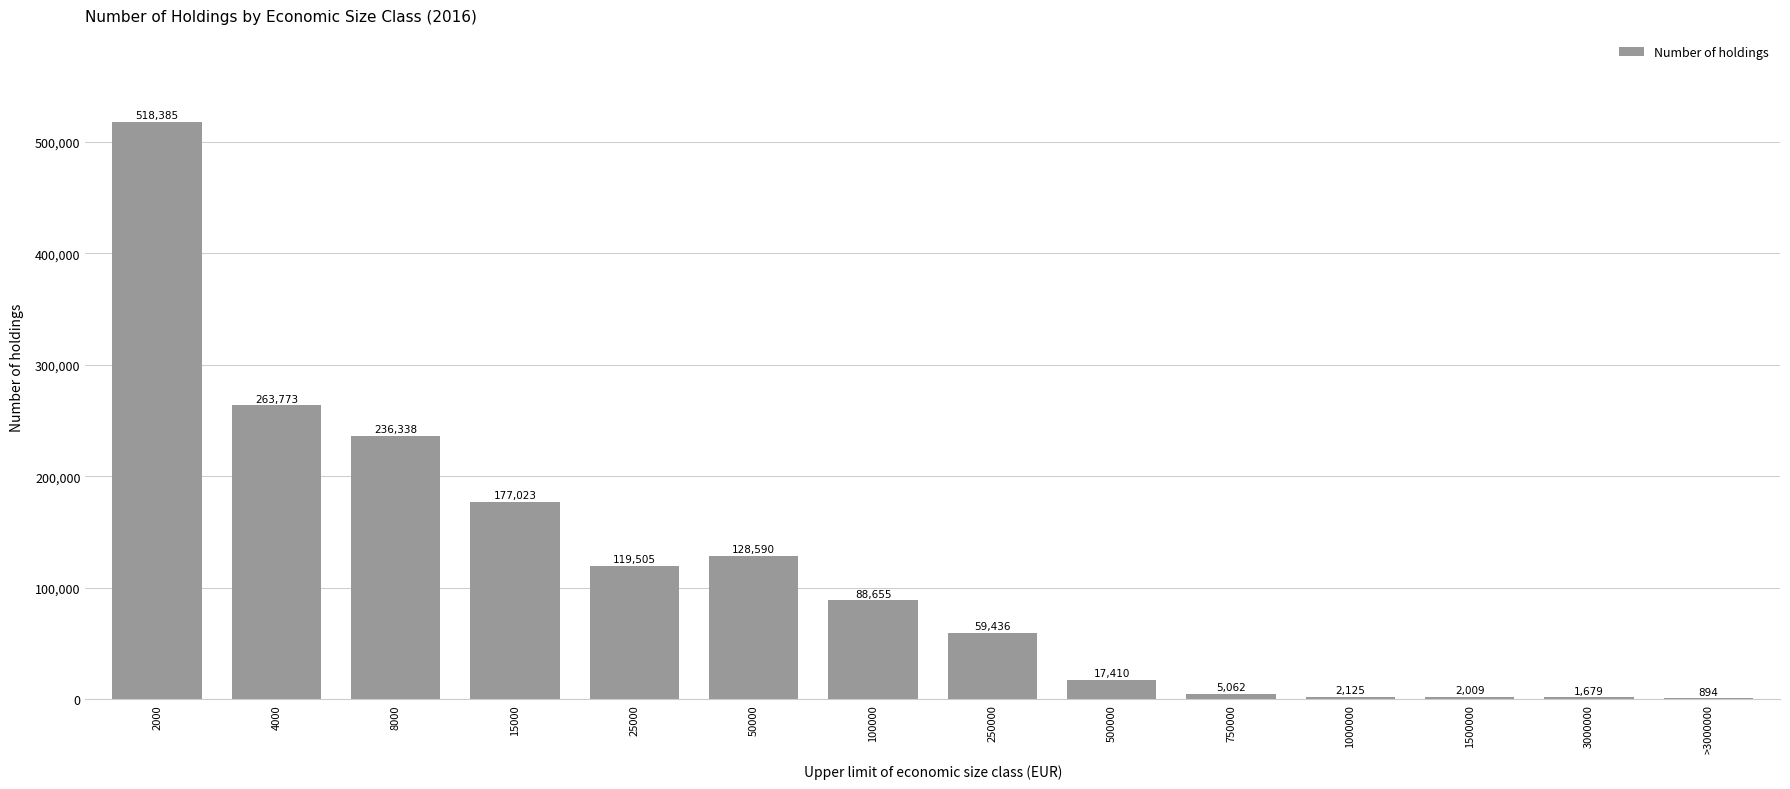

Reading right to left, what are all the values shown in this chart?

>3000000=894	3000000=1679	1500000=2009	1000000=2125	750000=5062	500000=17410	250000=59436	100000=88655	50000=128590	25000=119505	15000=177023	8000=236338	4000=263773	2000=518385